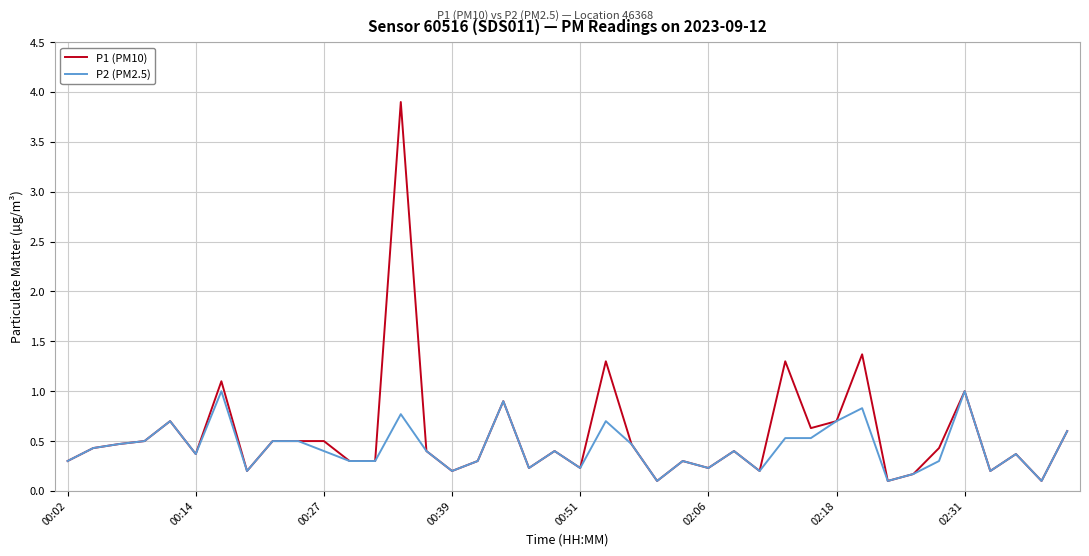

Which series has the widest spread of values?

P1 (PM10)